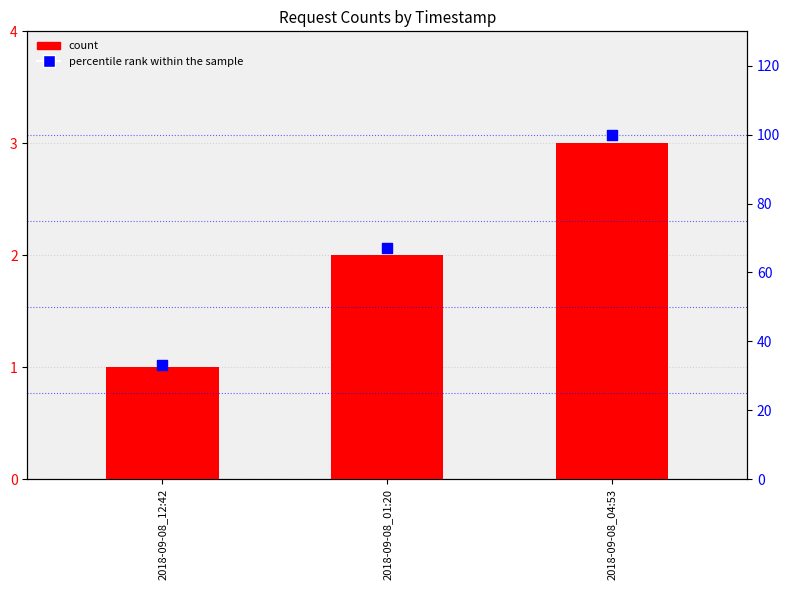

What is the total value across all series at 2018-09-08_04:53?

103